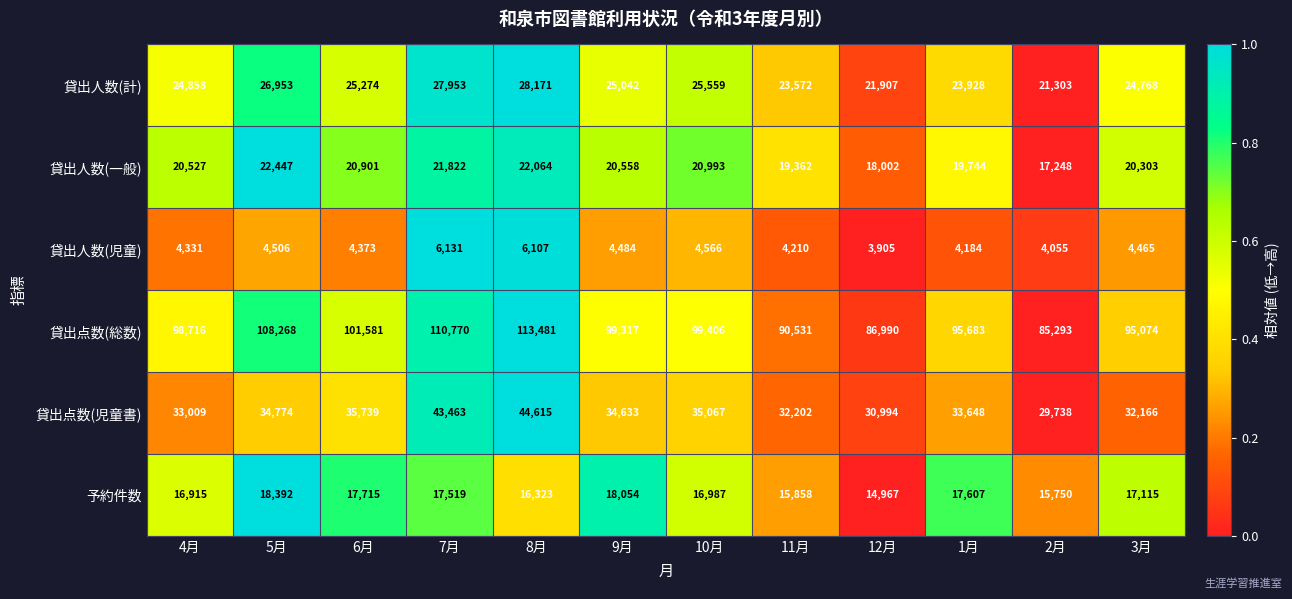

What is the approximate value of 予約件数 at 7月, to the nearest 50?

17500